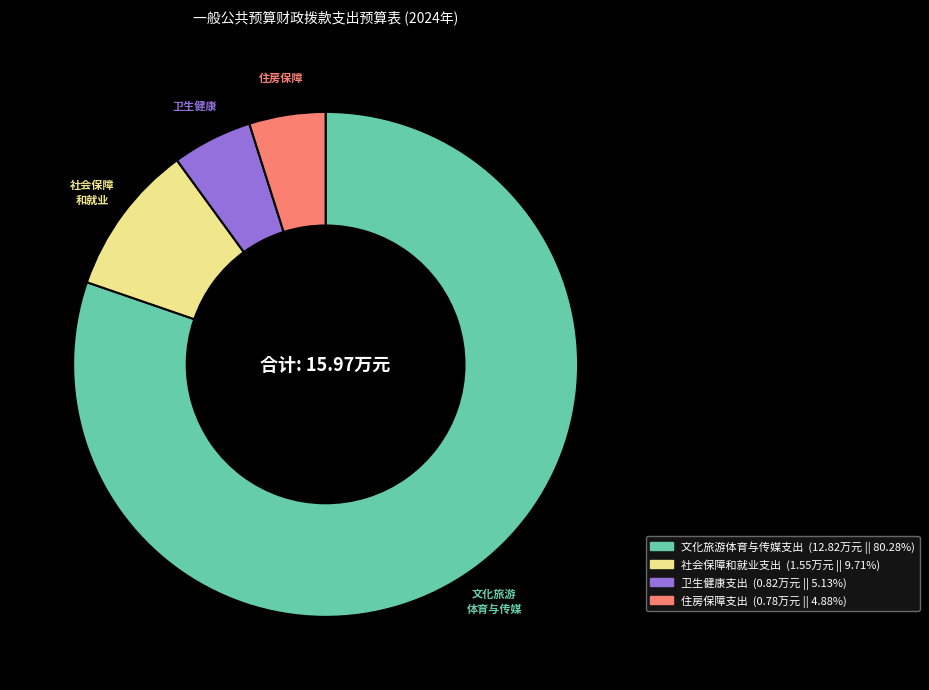

Between 文化旅游体育与传媒支出 and 卫生健康支出, which is larger?

文化旅游体育与传媒支出